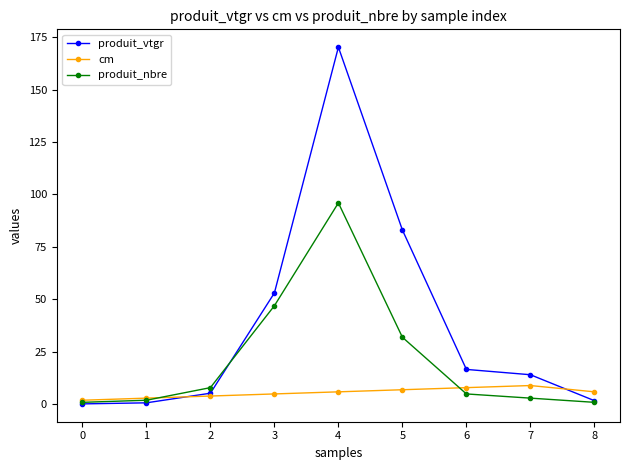

True or false: produit_vtgr has more than 2 interior local peaks.

False